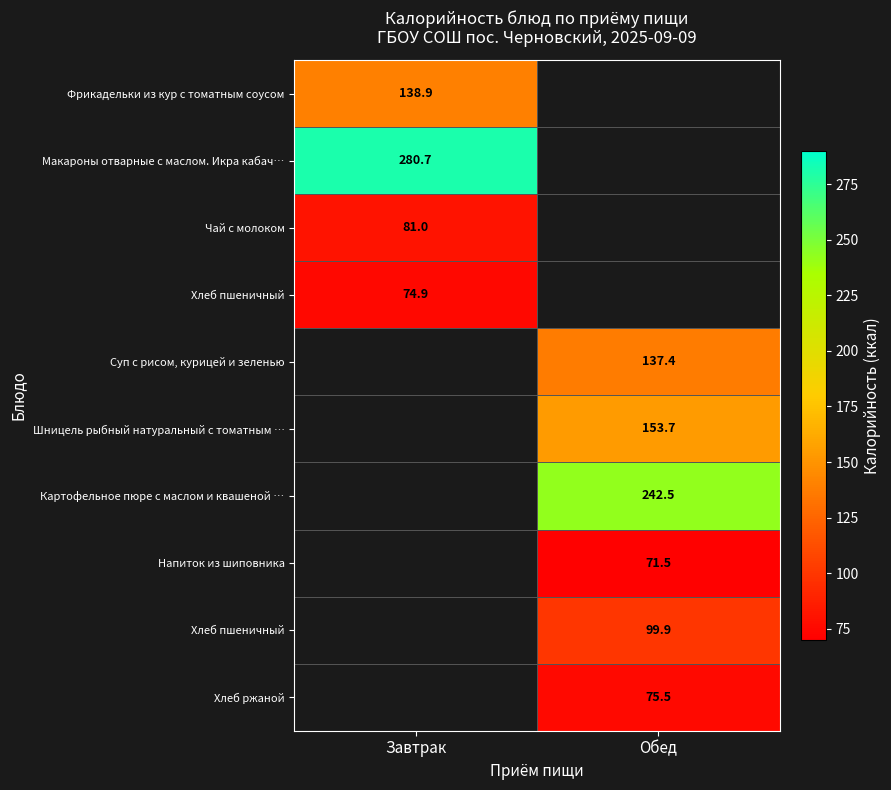

Between Обед and Завтрак, which is larger?

Завтрак